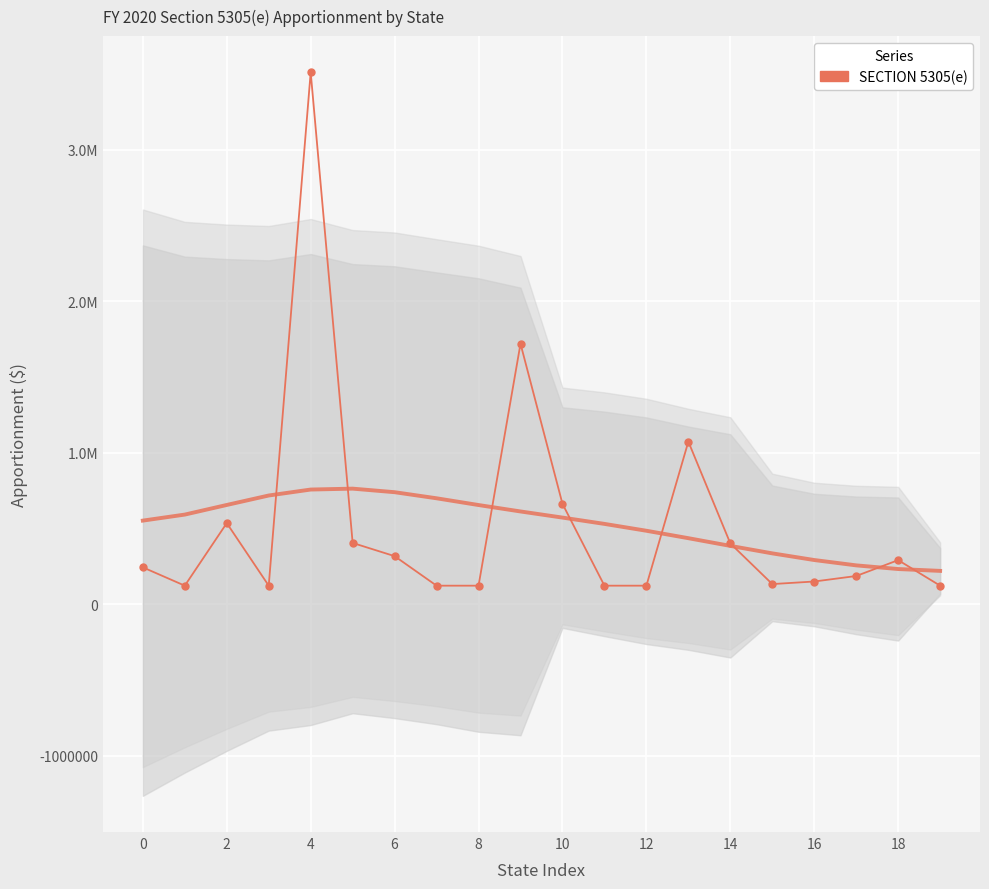

What is the minimum value shown in the chart?

122106